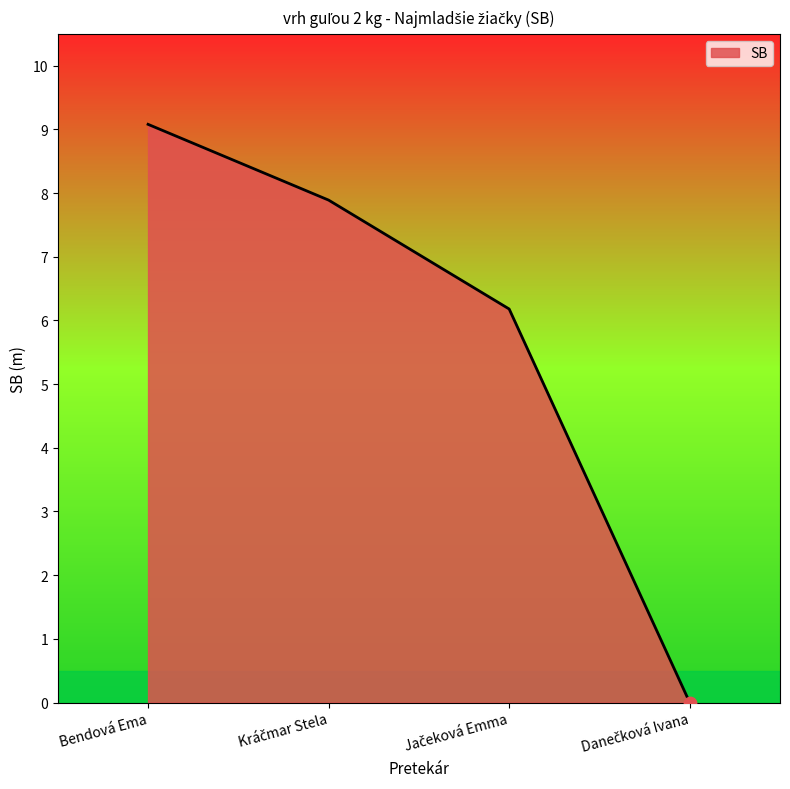

True or false: the data has more than 0 interior local peaks.

False